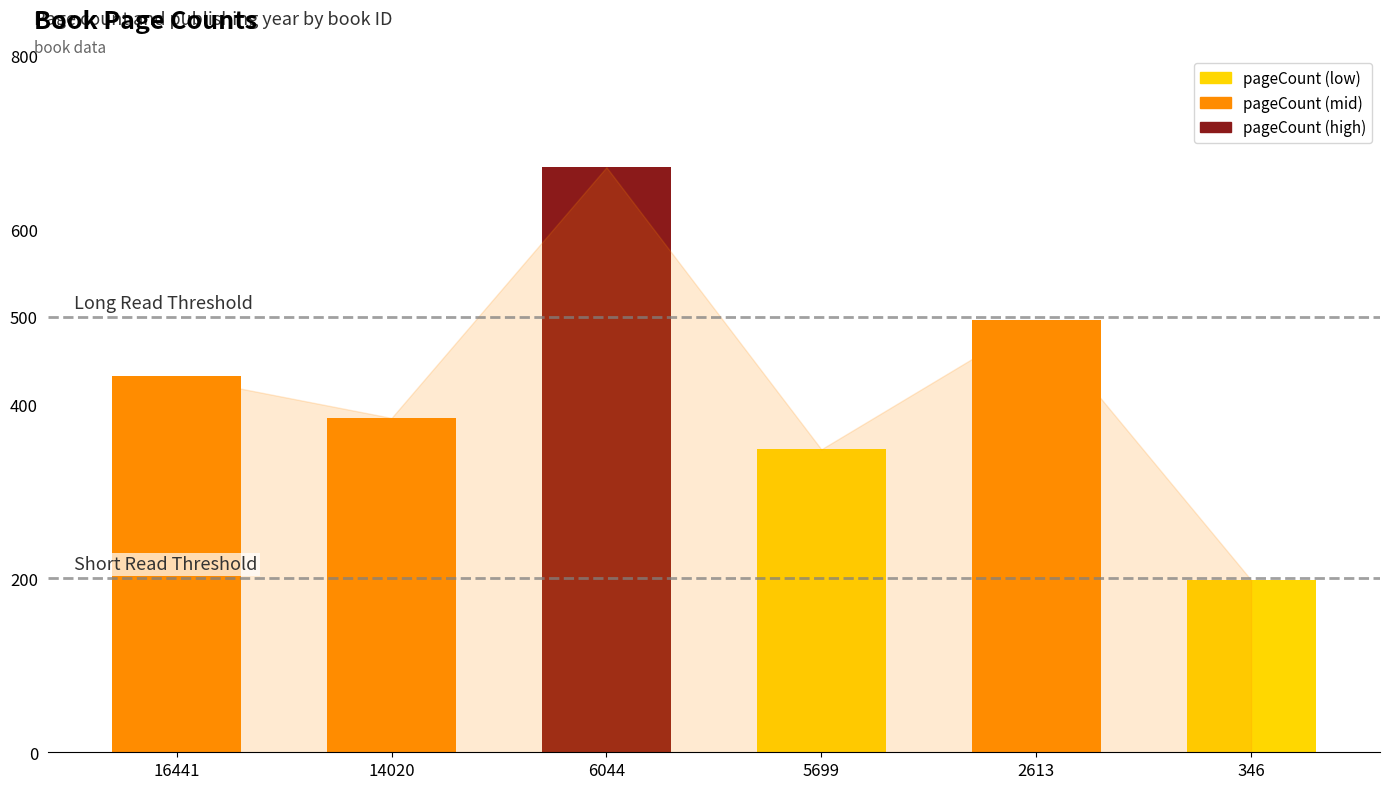

What is the sum of the values at 5699 and 2613?

844